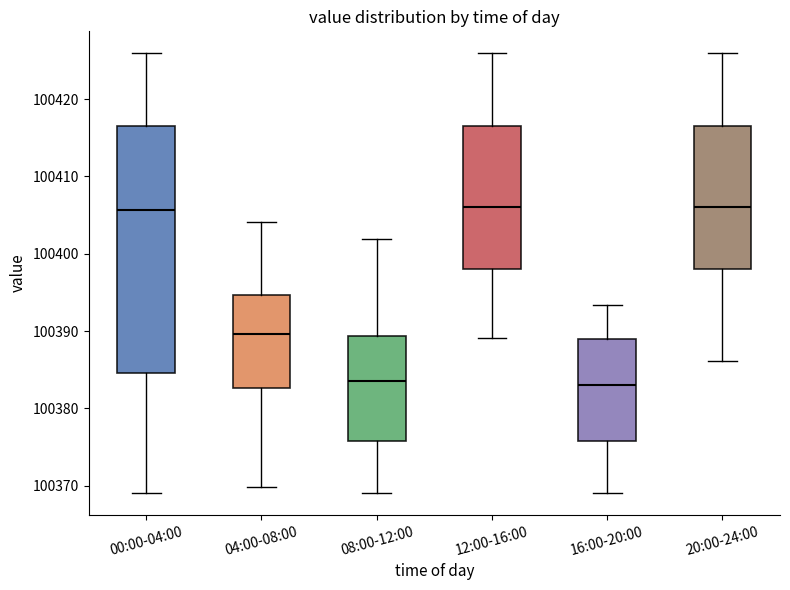

Where does the median line of the box for 04:00-08:00 sit on the y-axis? The values are not printed on the chart, so give them approximately, as read against the axis.

100390